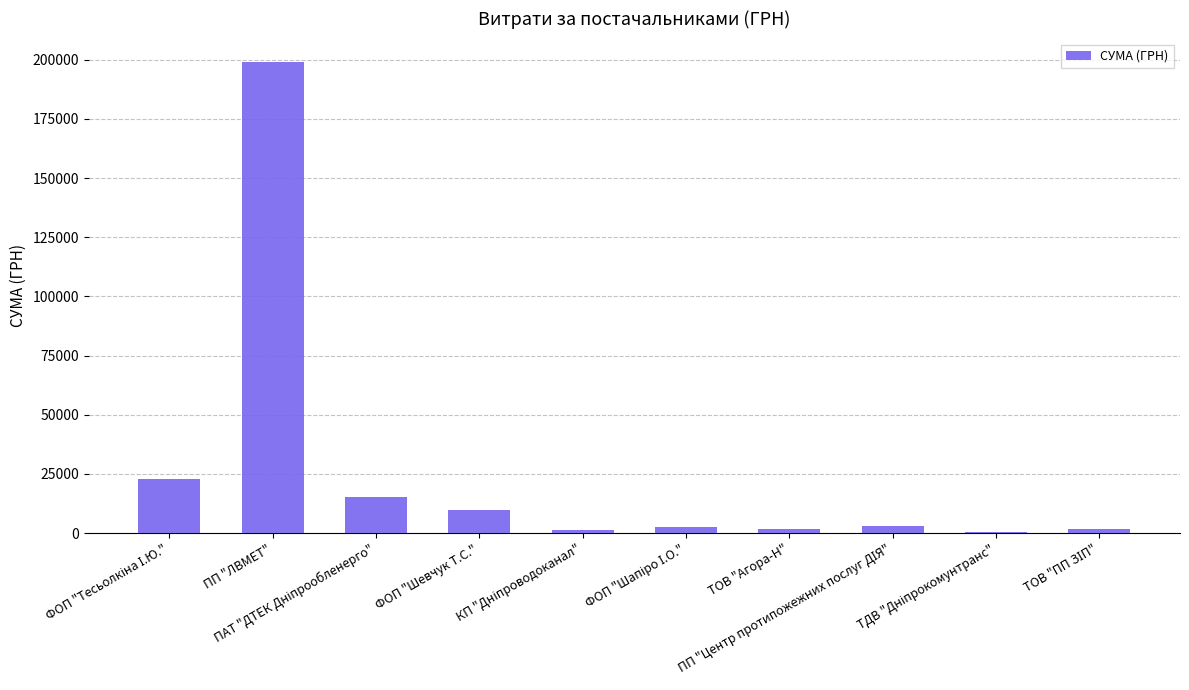

What is the greatest value displayed?

199000.0